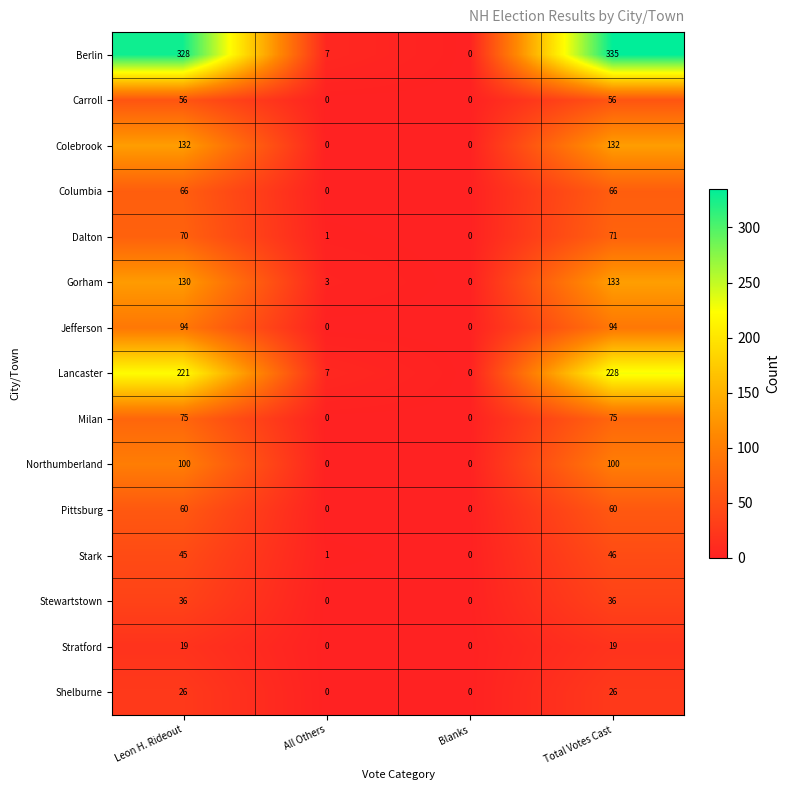

What is the difference between the highest and lowest values at Total Votes Cast?

316